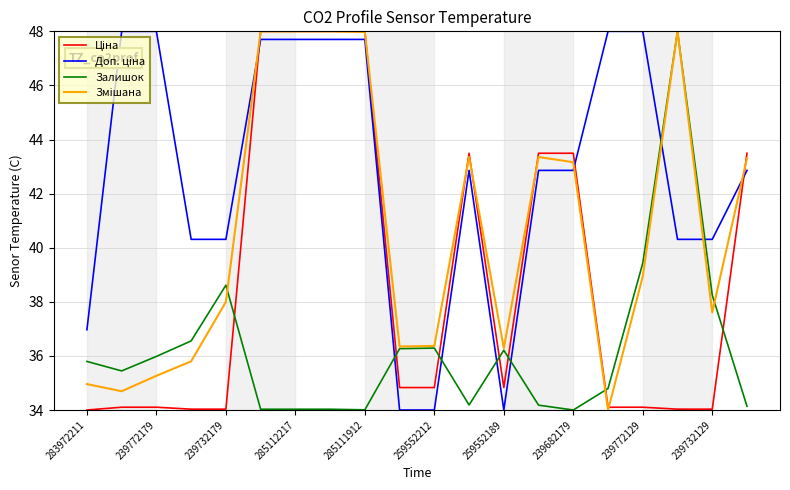

True or false: Змішана has more than 0 points higher than both neighbors.

True